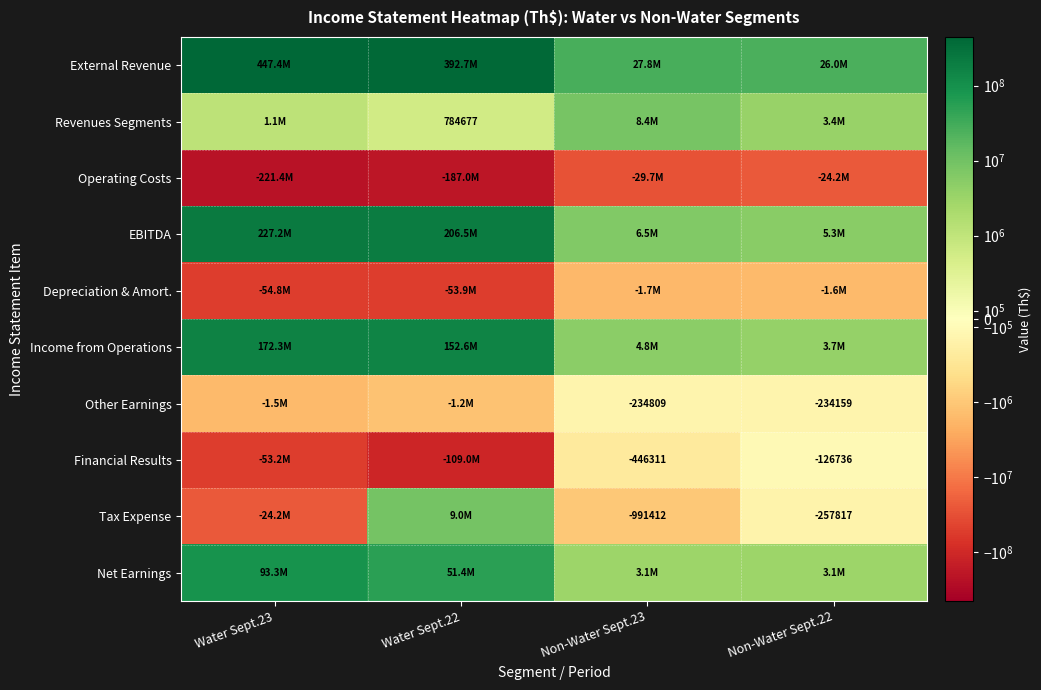

At which category is the sum across all series the highest?

Water Sept.23